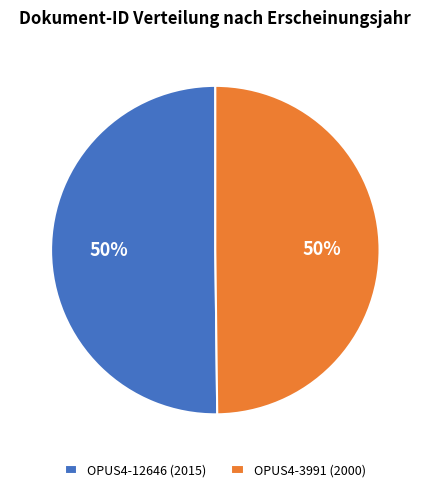

What percentage is the OPUS4-3991 slice, to the nearest percent?

50%